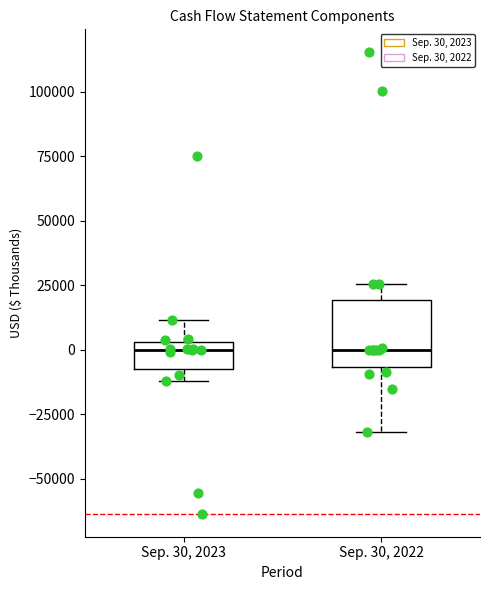

Reading left to right, transcribe this box plot: for each box, give where its median line is, the range the box spans, and where its two whiskers end, as read against the y-axis. The values are not printed on the chart, so give them approximately, as read against the axis.

Sep. 30, 2023: median 0, box -5000 to 5000, whiskers -10000 to 10000
Sep. 30, 2022: median 0, box -5000 to 20000, whiskers -30000 to 25000